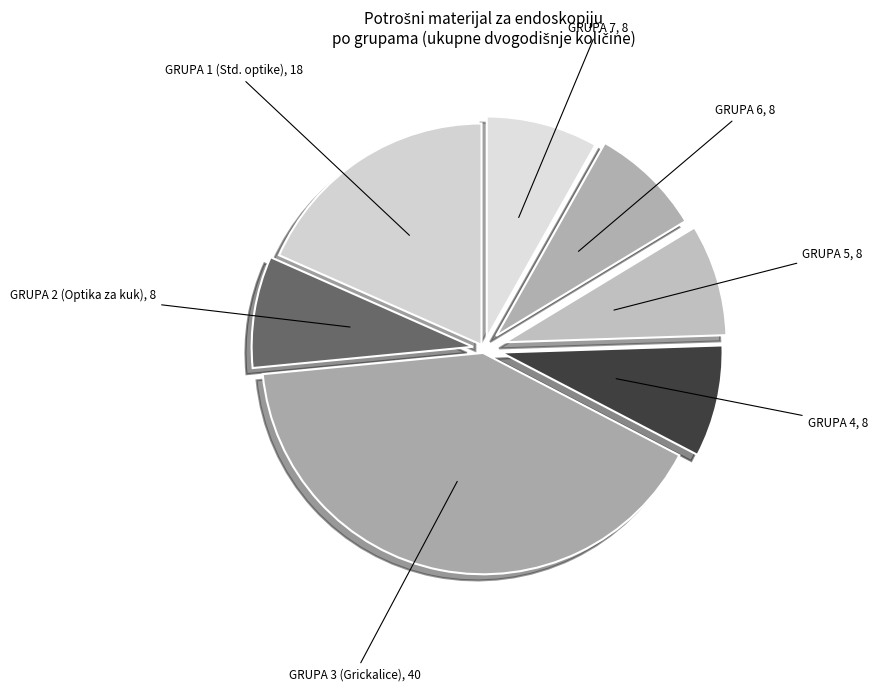

Is there a majority slice in this chart?

No